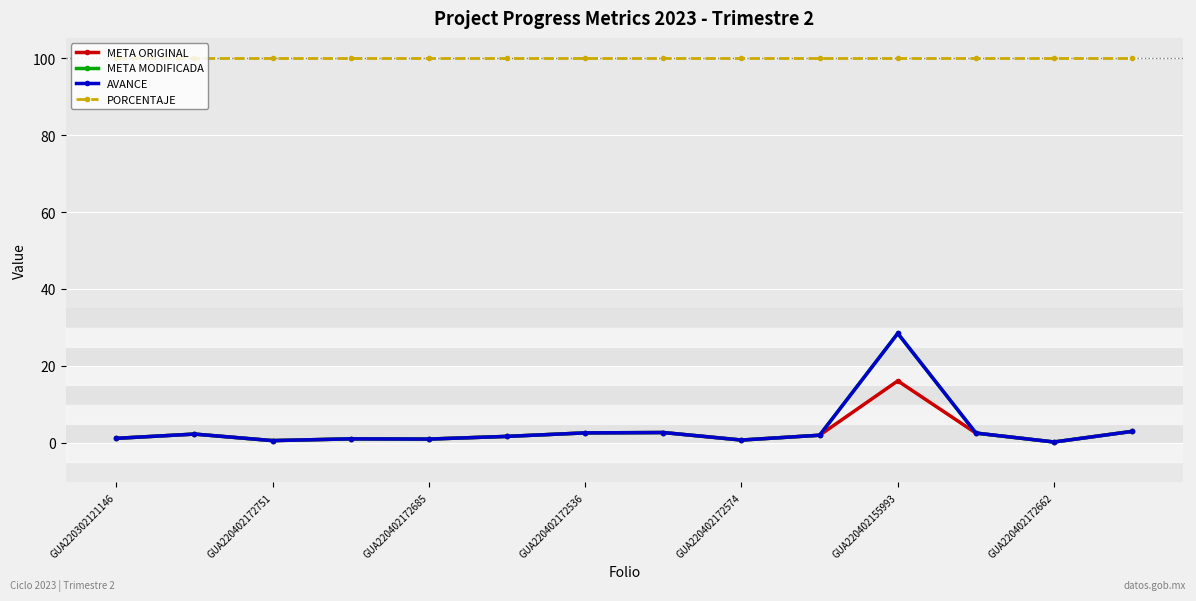

Reading right to left, transcribe all the data shown in this chart.

META ORIGINAL: 3.0	0.2	2.6	16.1	2.0	0.8	2.7	2.6	1.7	1.0	1.1	0.6	2.3	1.2
META MODIFICADA: 3.0	0.2	2.6	28.5	2.0	0.8	2.7	2.6	1.7	1.0	1.1	0.6	2.3	1.2
AVANCE: 3.0	0.2	2.6	28.5	2.0	0.8	2.7	2.6	1.7	1.0	1.1	0.6	2.3	1.2
PORCENTAJE: 100.0	100.0	100.0	100.0	100.0	100.0	100.0	100.0	100.0	100.0	100.0	100.0	100.0	100.0